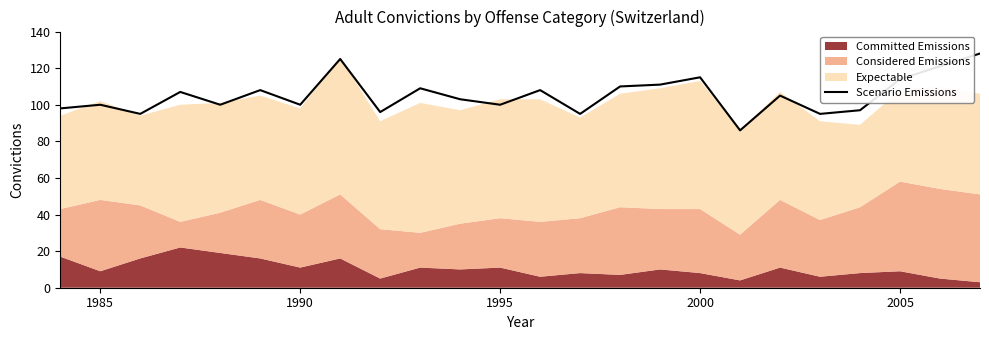

What is the maximum value for Scenario Emissions?

128